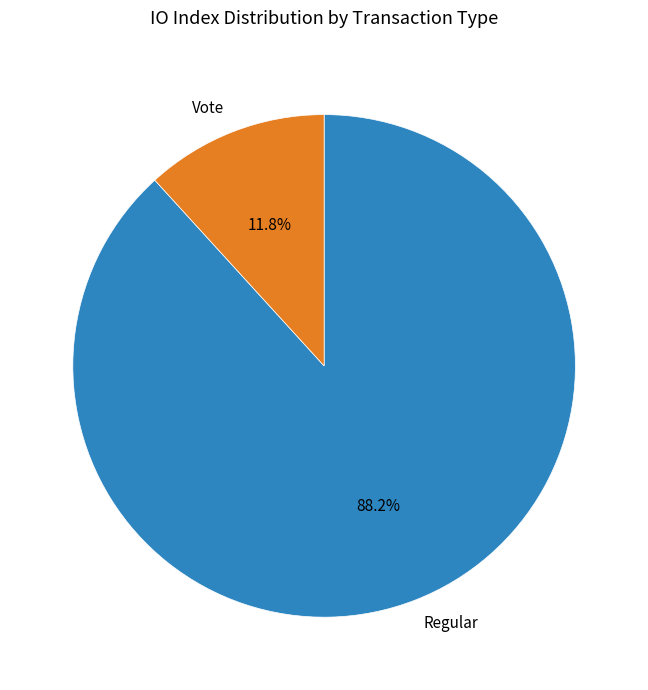

To the nearest percent, what portion does Vote represent?

12%